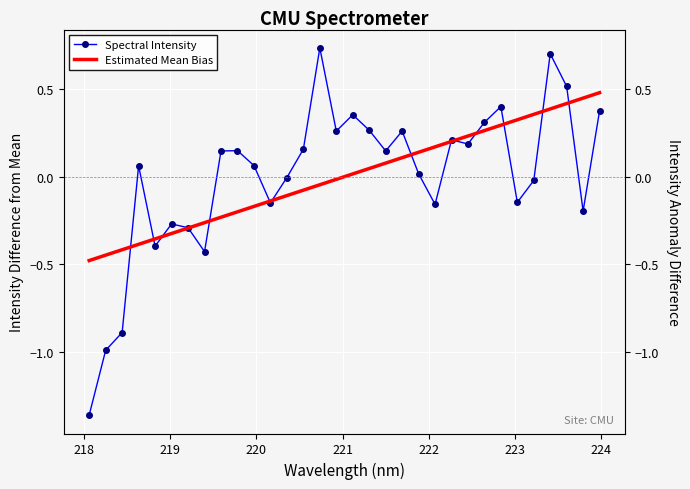

How many lines are shown in the chart?

2